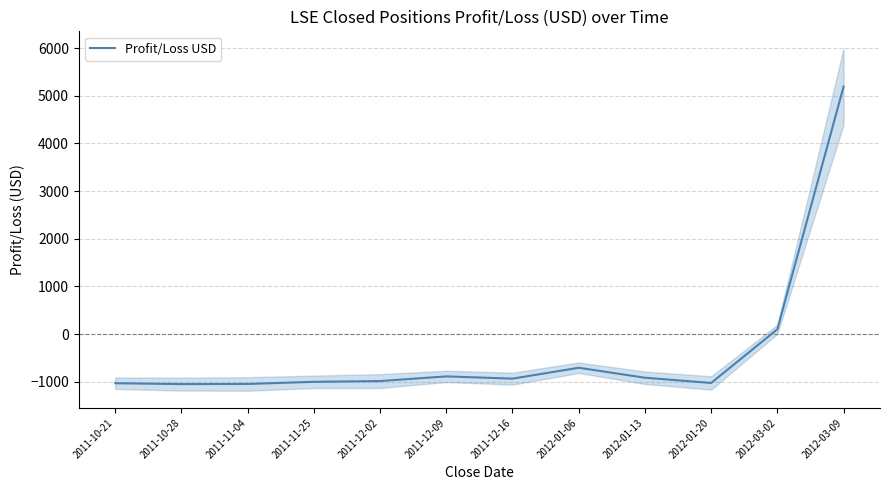

At which category does the chart reach its peak across all series?

2012-03-09